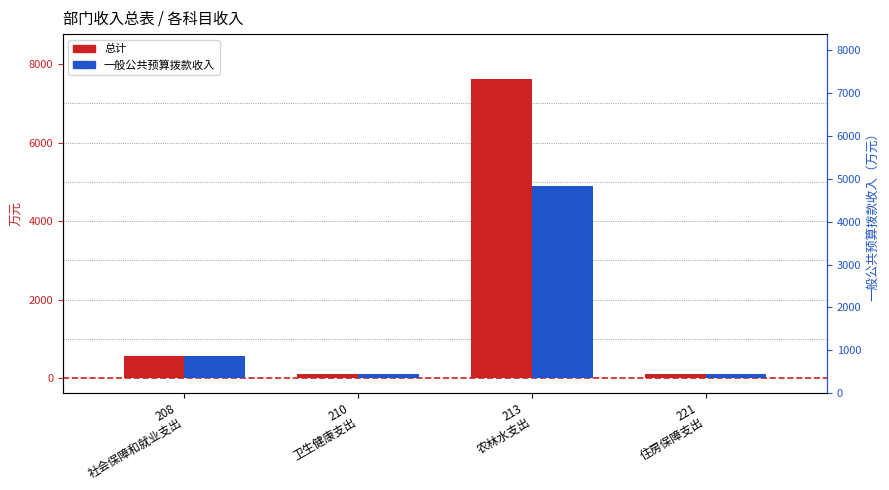

At 213
农林水支出, list the series in order from largest to smallest.

总计, 一般公共预算拨款收入